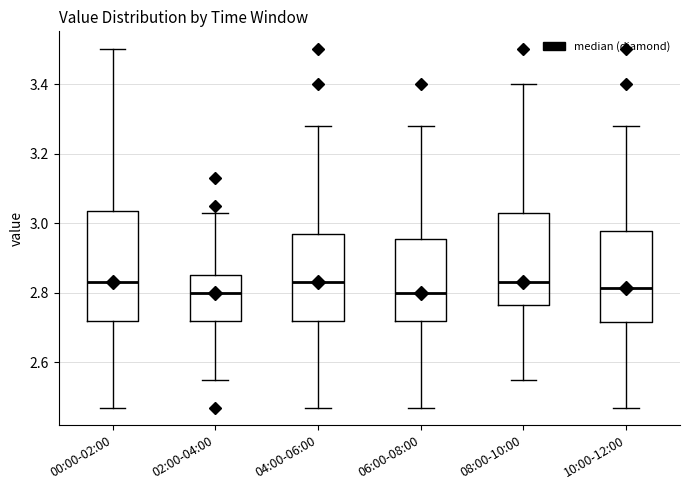

Reading left to right, transcribe this box plot: for each box, give where its median line is, the range the box spans, and where its two whiskers end, as read against the y-axis. The values are not printed on the chart, so give them approximately, as read against the axis.

00:00-02:00: median 2.84, box 2.72 to 3.04, whiskers 2.48 to 3.50
02:00-04:00: median 2.80, box 2.72 to 2.86, whiskers 2.56 to 3.04
04:00-06:00: median 2.84, box 2.72 to 2.98, whiskers 2.48 to 3.28
06:00-08:00: median 2.80, box 2.72 to 2.96, whiskers 2.48 to 3.28
08:00-10:00: median 2.84, box 2.76 to 3.04, whiskers 2.56 to 3.40
10:00-12:00: median 2.82, box 2.72 to 2.98, whiskers 2.48 to 3.28